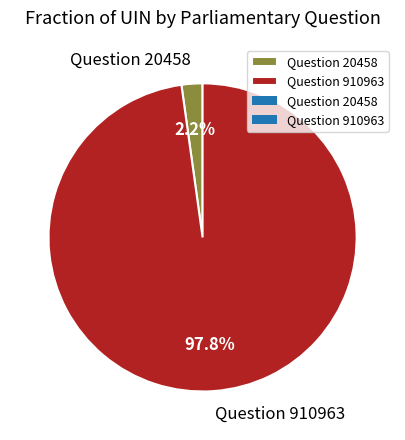

To the nearest percent, what portion does Question 20458 represent?

2%